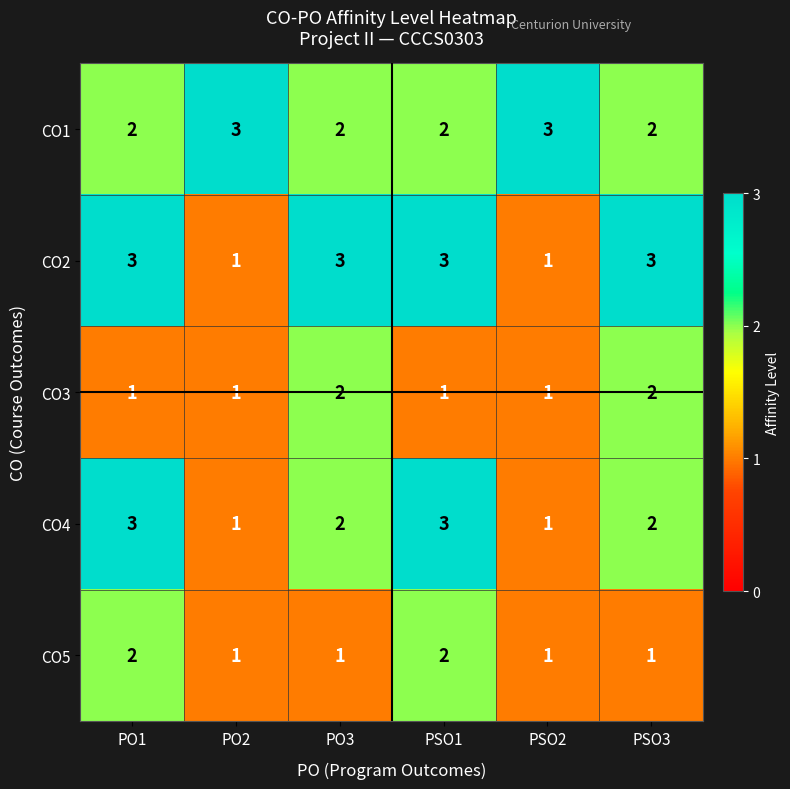

The CO3 series shows 2 at PSO1. True or false?

False